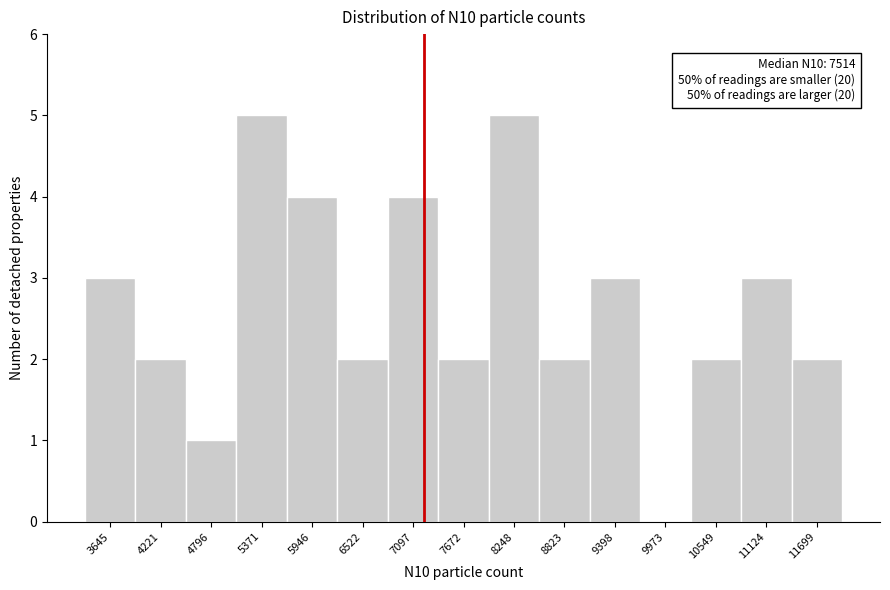

Reading left to right, list all the values displayed in this chart.

3645=3	4221=2	4796=1	5371=5	5946=4	6522=2	7097=4	7672=2	8248=5	8823=2	9398=3	9973=0	10549=2	11124=3	11699=2